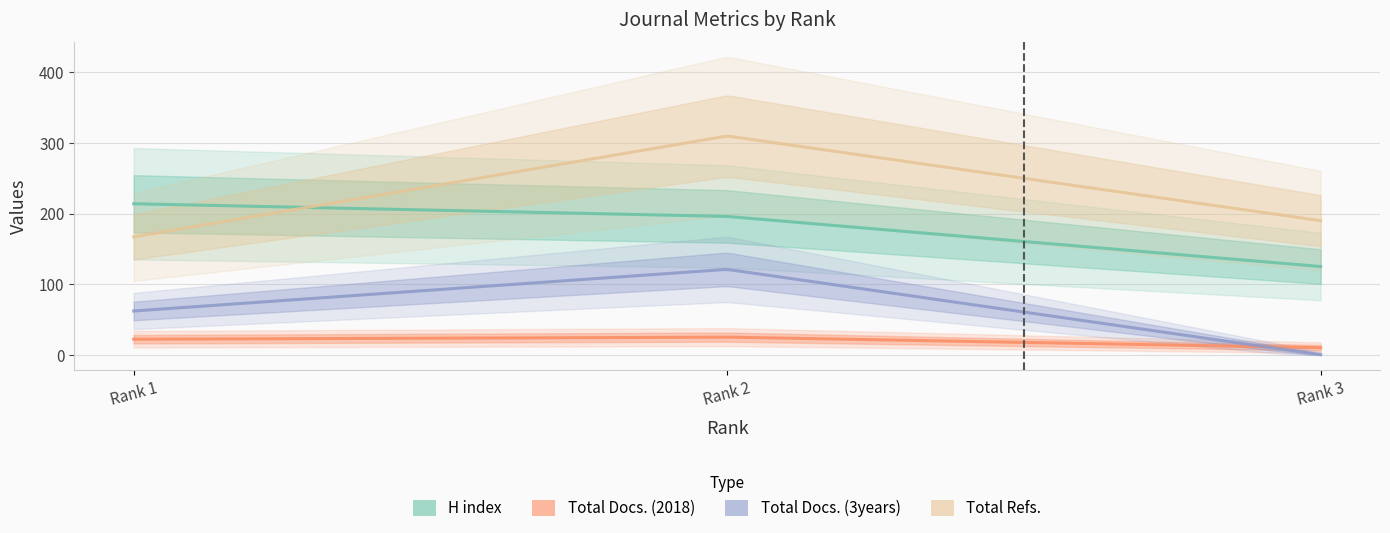

Between Rank 1 and Rank 3, which is larger?

Rank 1